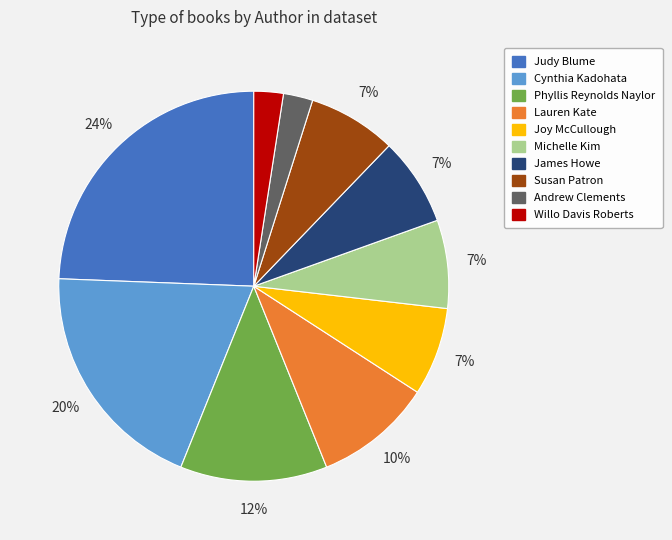

Is there a majority slice in this chart?

No